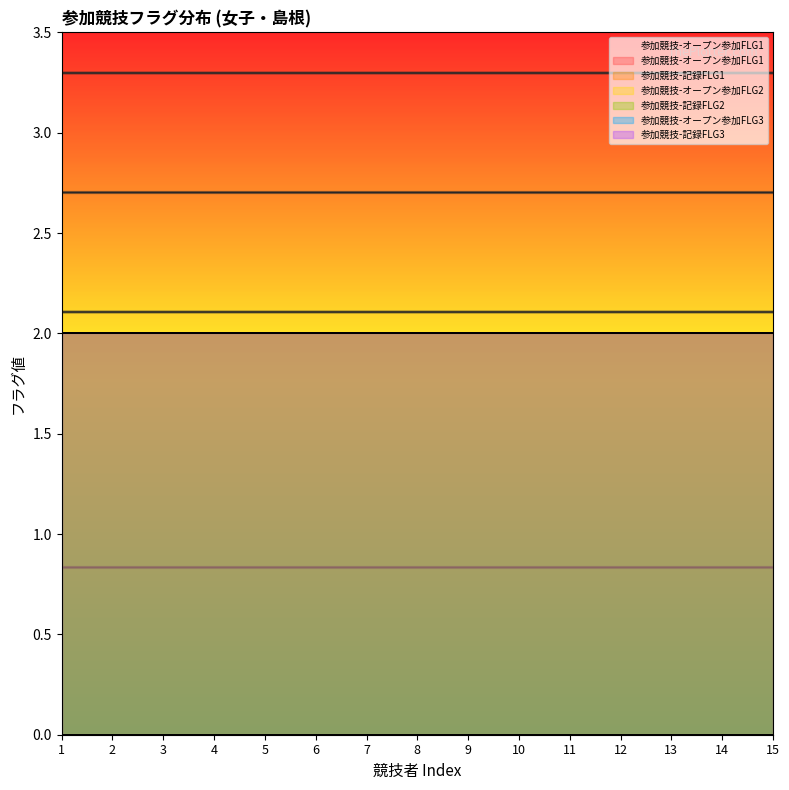

The 参加競技-記録FLG1 series shows 3 at 7. True or false?

False